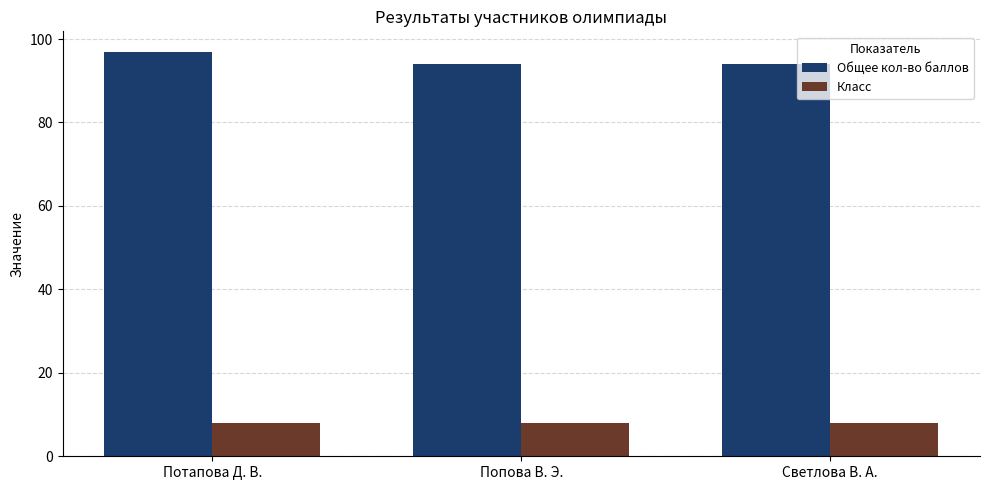

Rank the series at Потапова Д. В. from highest to lowest value.

Общее кол-во баллов, Класс